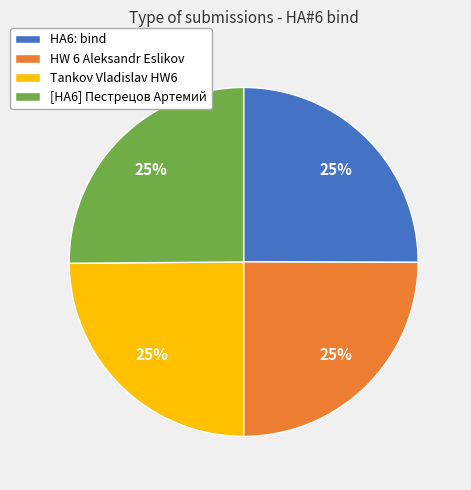

To the nearest percent, what is the combined percentage of HA6: bind and [HA6] Пестрецов Артемий?

50%